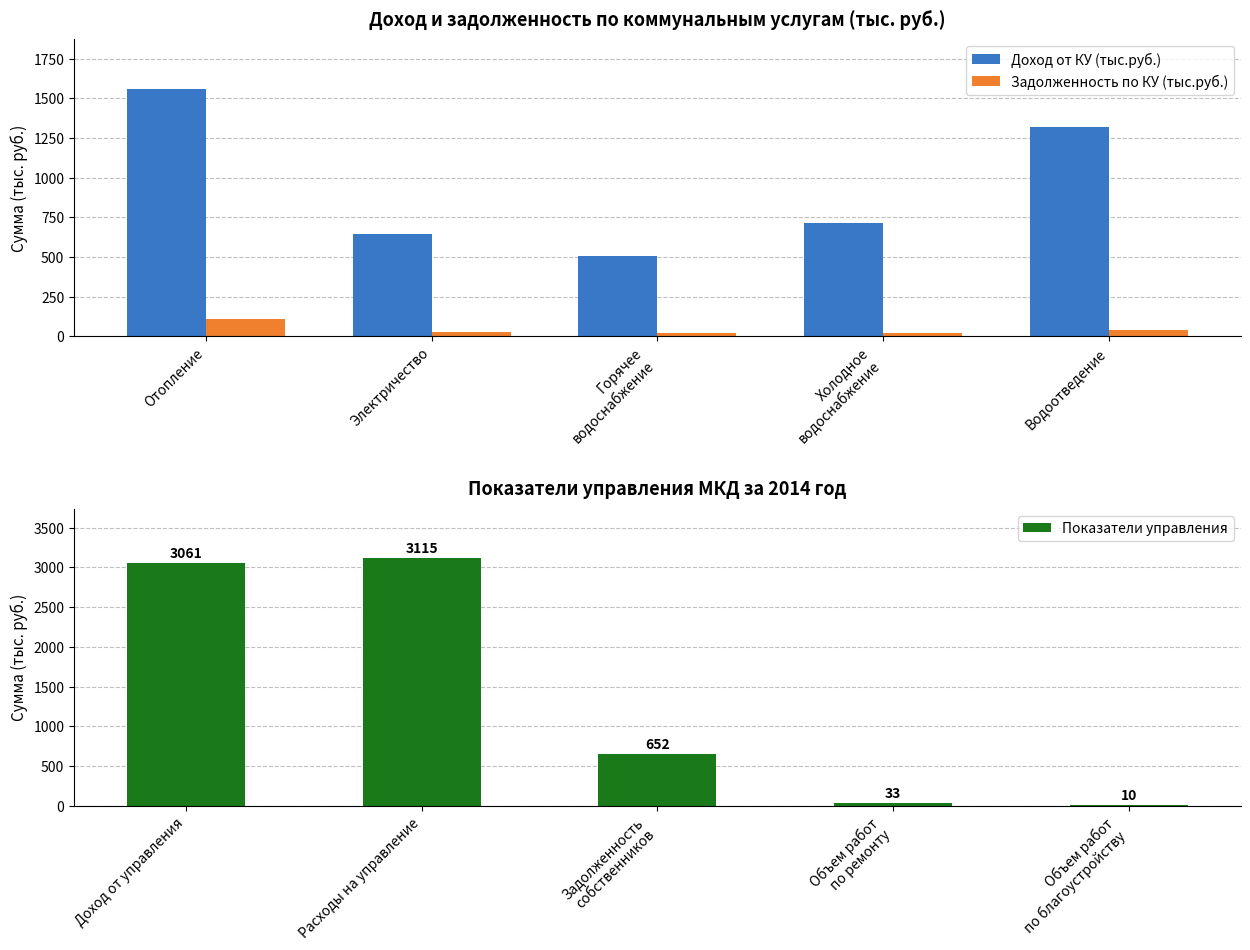

What is the value of the Показатели управления bar at the 4th from the left?

33